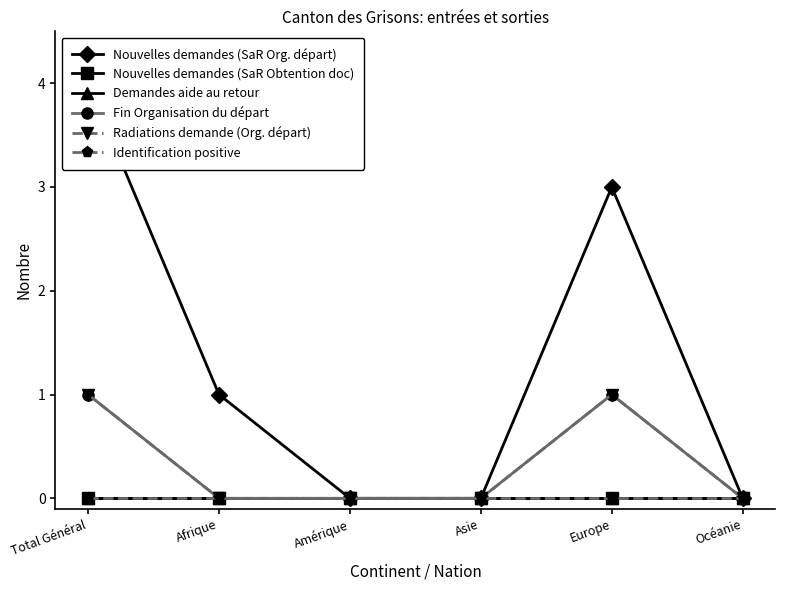

At how many categories does at least one series exceed 3?

1